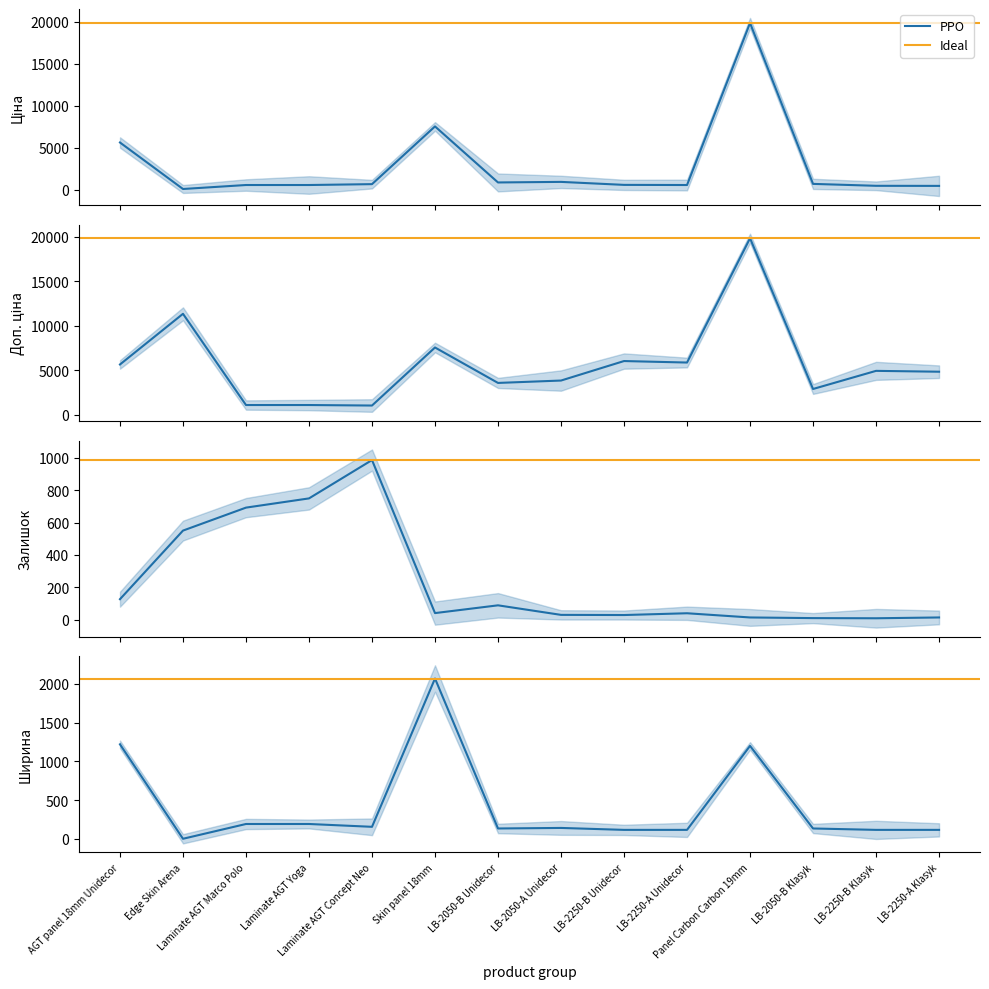

What is the difference between the Ціна values at LB-2250-B Klasyk and LB-2050-B Unidecor?

398.2